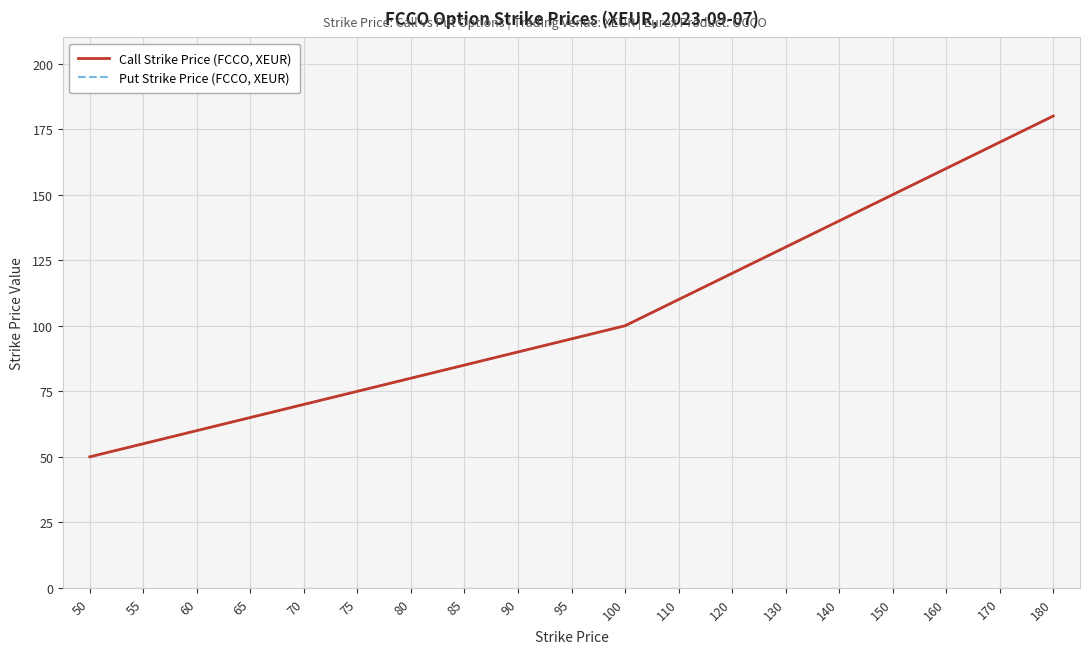

Does the chart have visible grid lines?

Yes